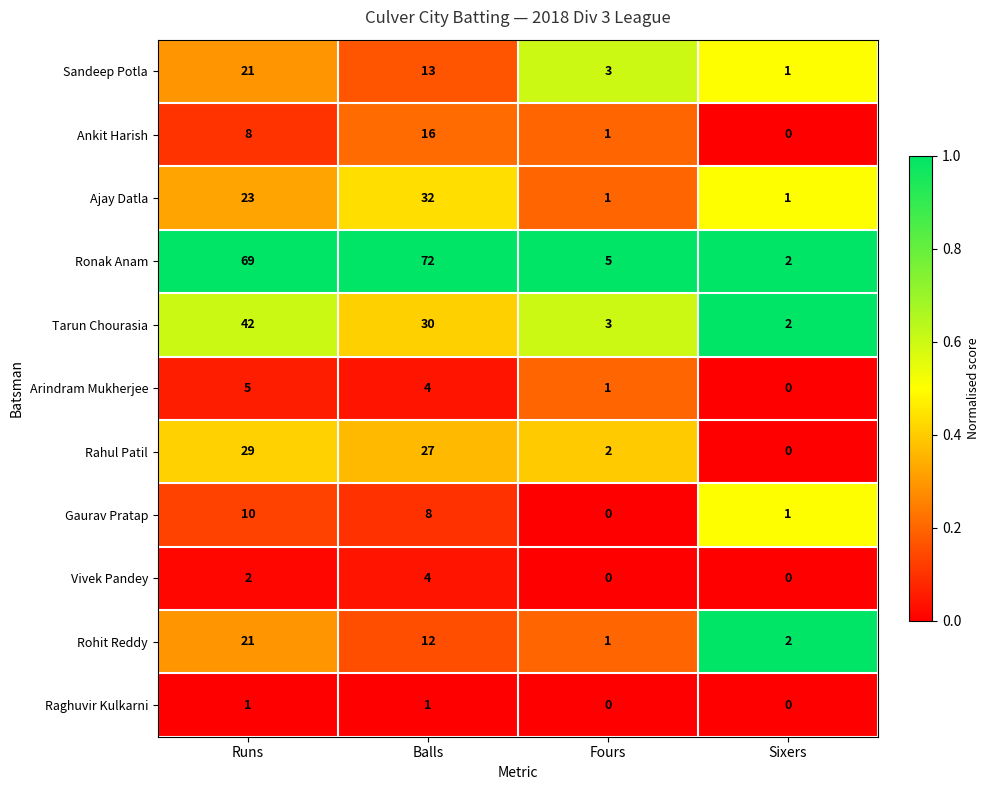

What is the greatest value displayed?

72